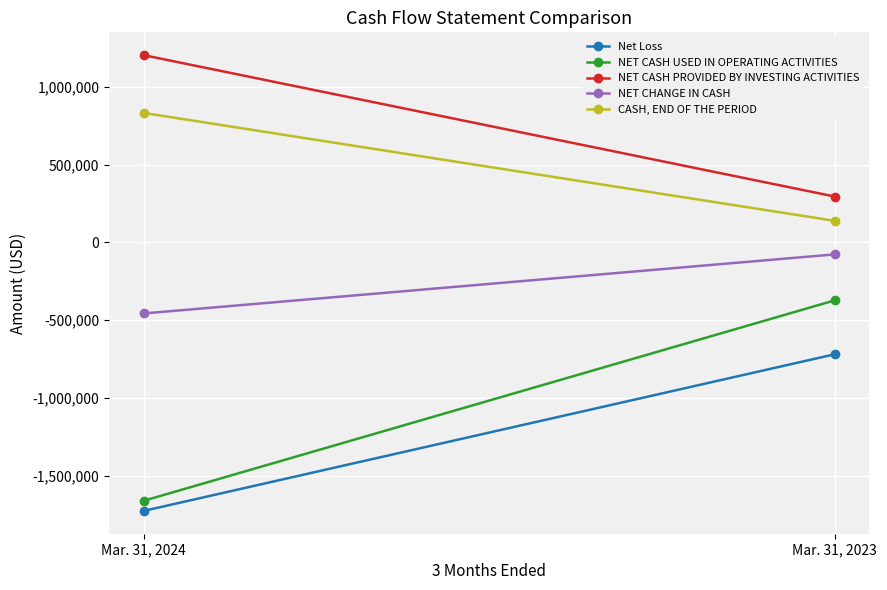

Which label corresponds to the smallest value in the chart?

Mar. 31, 2024